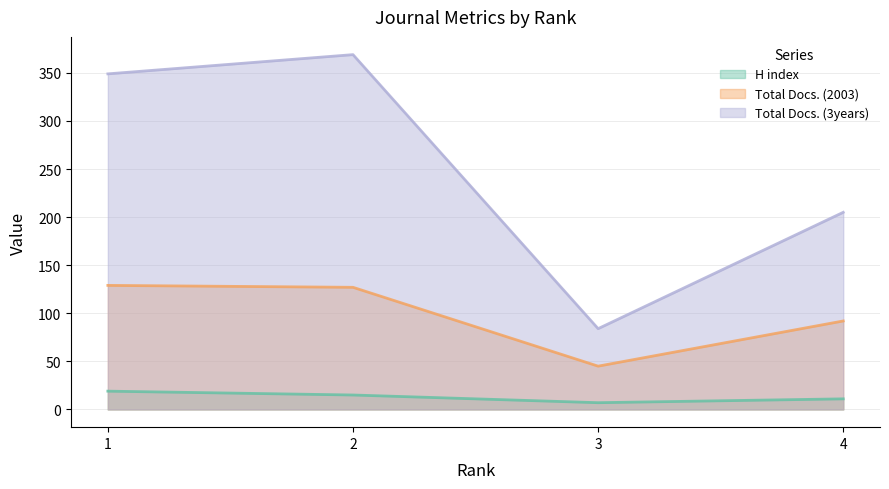

How many H index values are between 11 and 19?

3